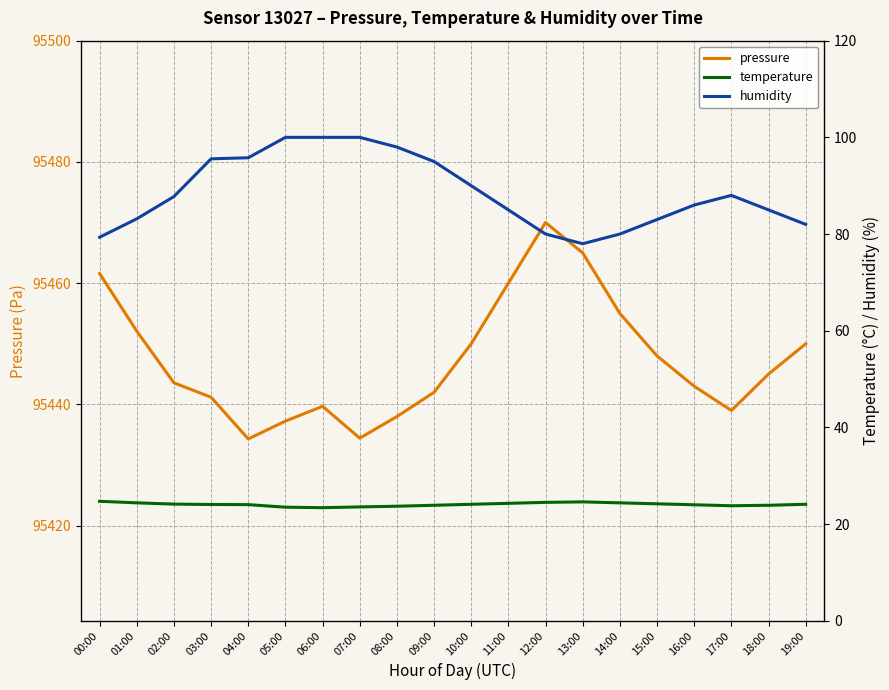

What is the sum of all temperature values?

481.3